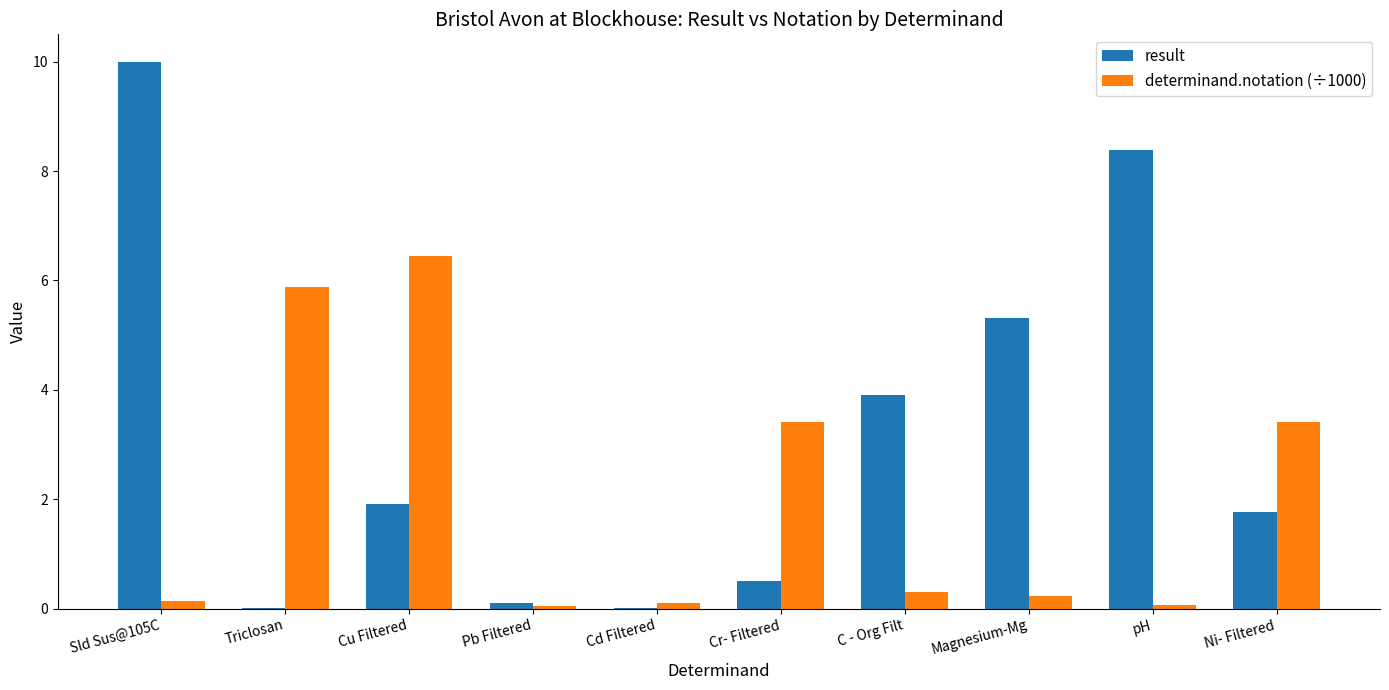

At which category is the sum across all series the highest?

Sld Sus@105C